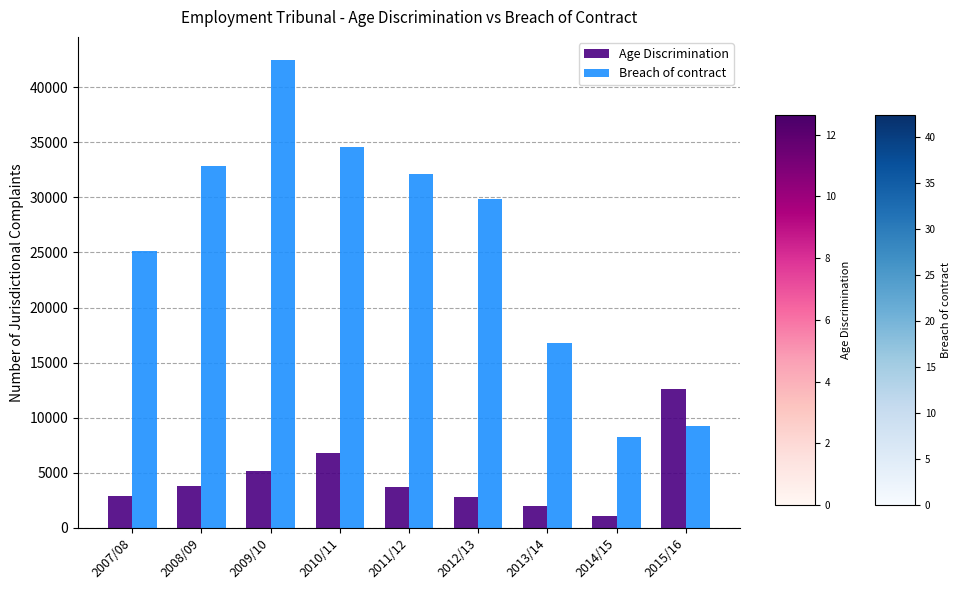

The Age Discrimination series shows 2301 at 2011/12. True or false?

False